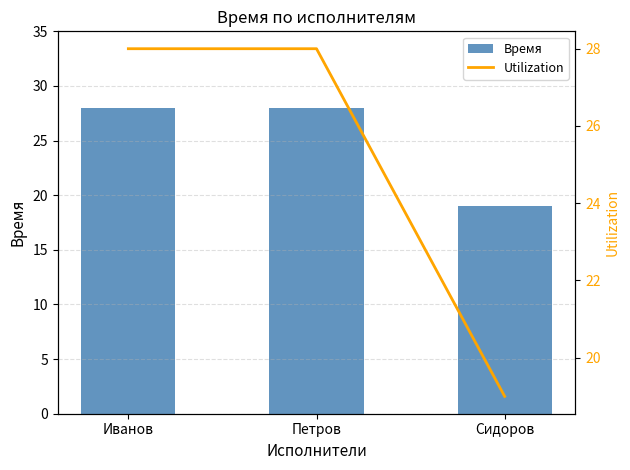

What is the total value across all series at Петров?

56